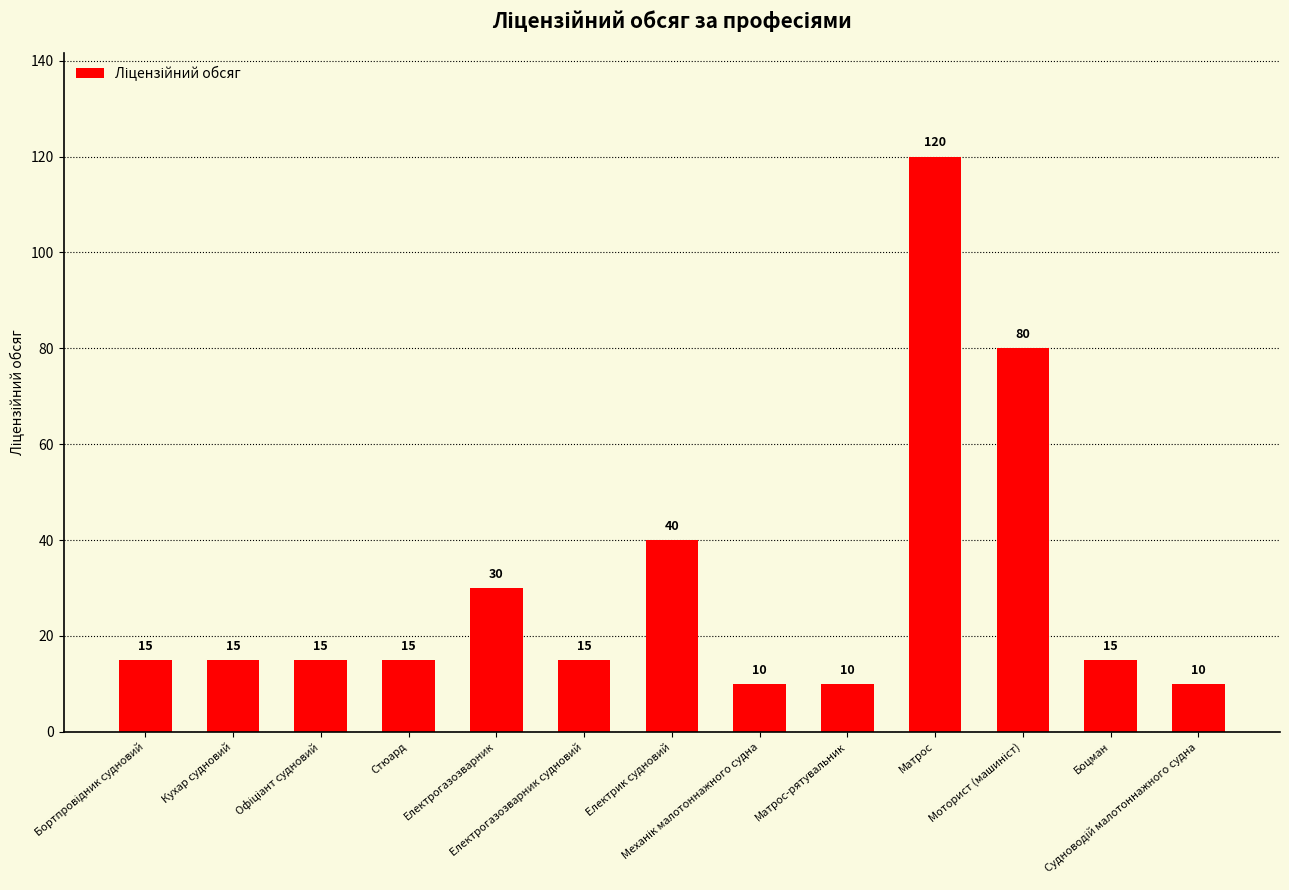

What is the value of the 6th bar from the left?

15